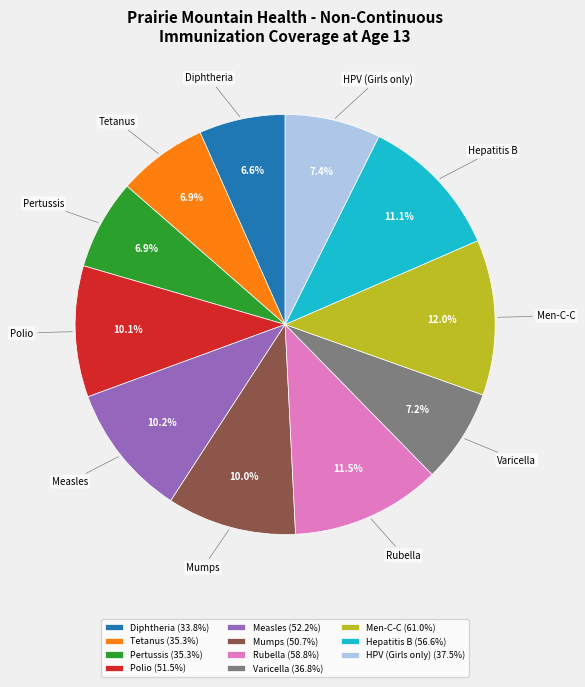

How many slices are in this pie chart?

11